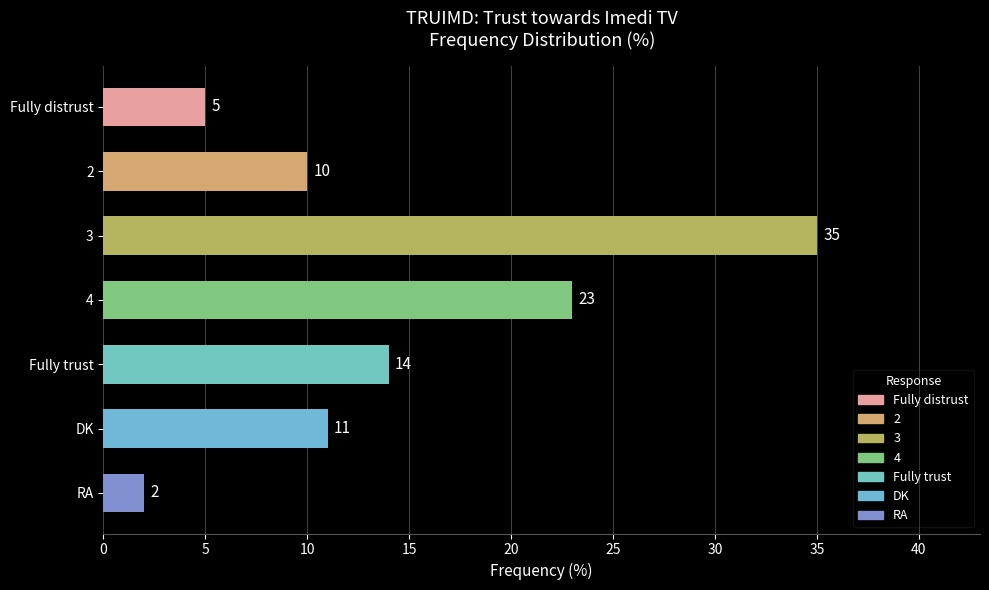

Does the chart contain stacked bars?

No